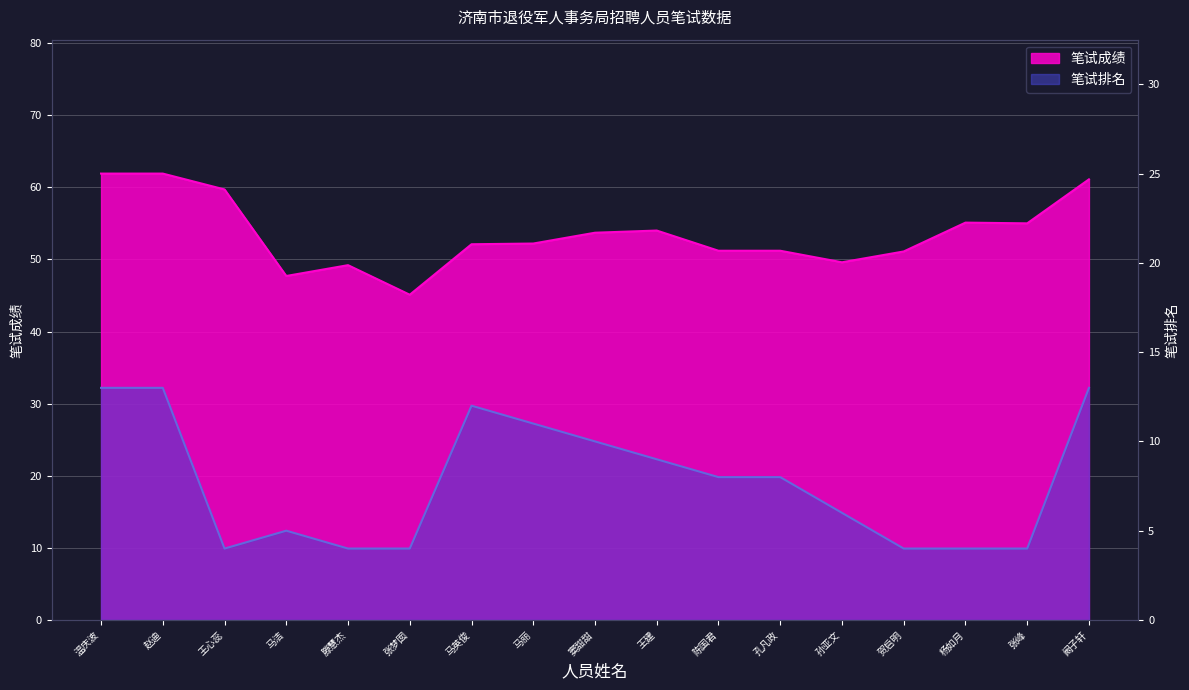

What is the sum of the 笔试排名 values at 贺启明 and 温庆波?

17.0